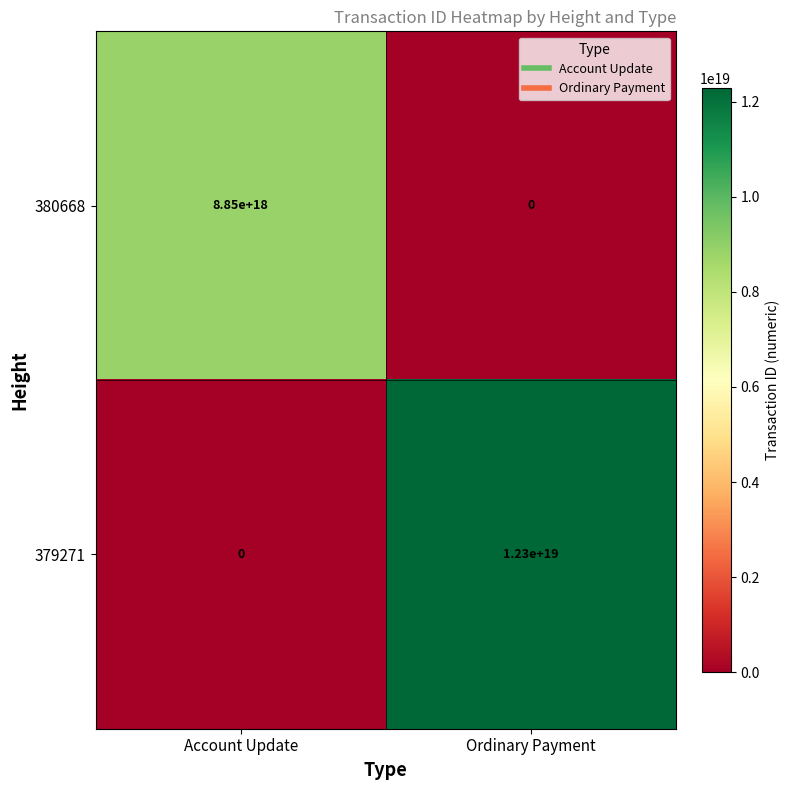

Is the value of 380668 at Account Update greater than the value of 379271 at Ordinary Payment?

No